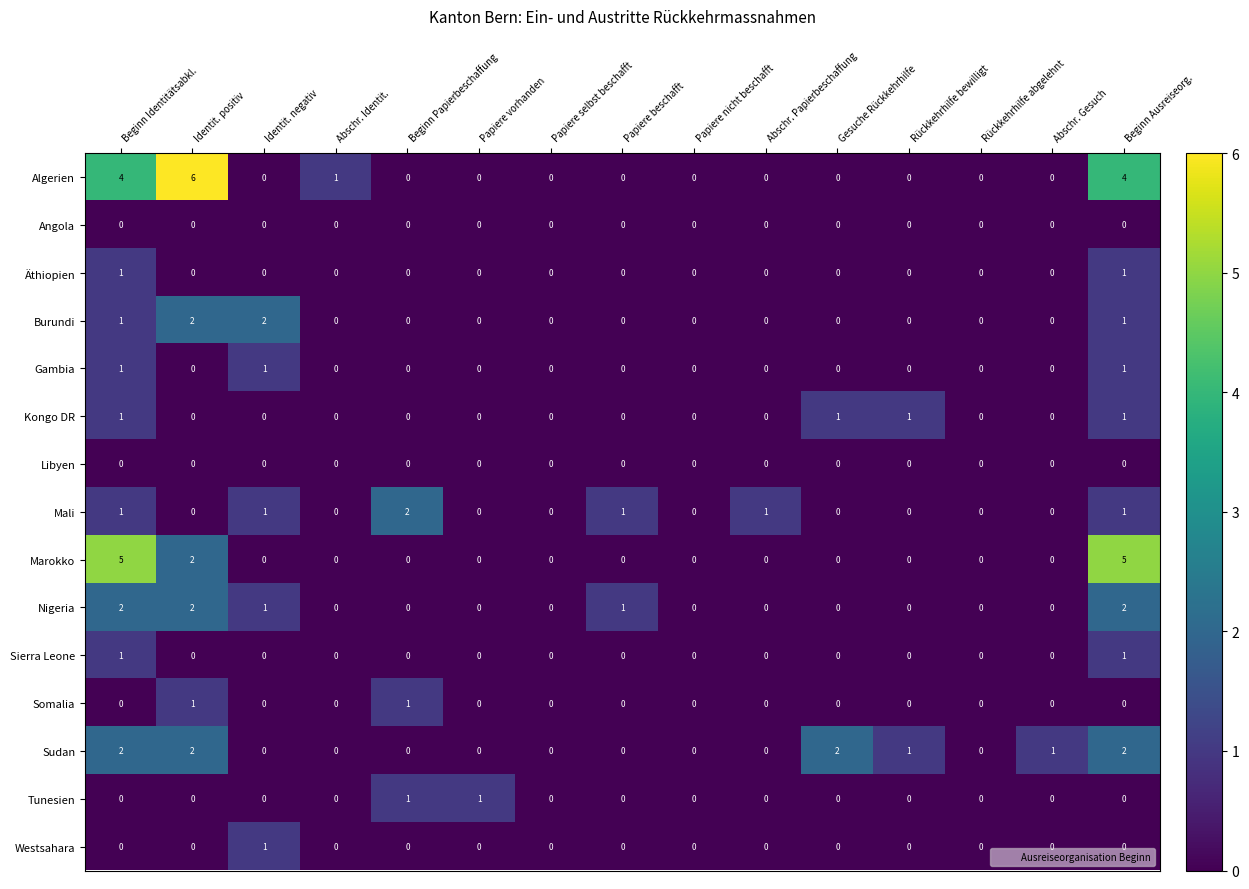

How many Sierra Leone values are between 0 and 1?

15